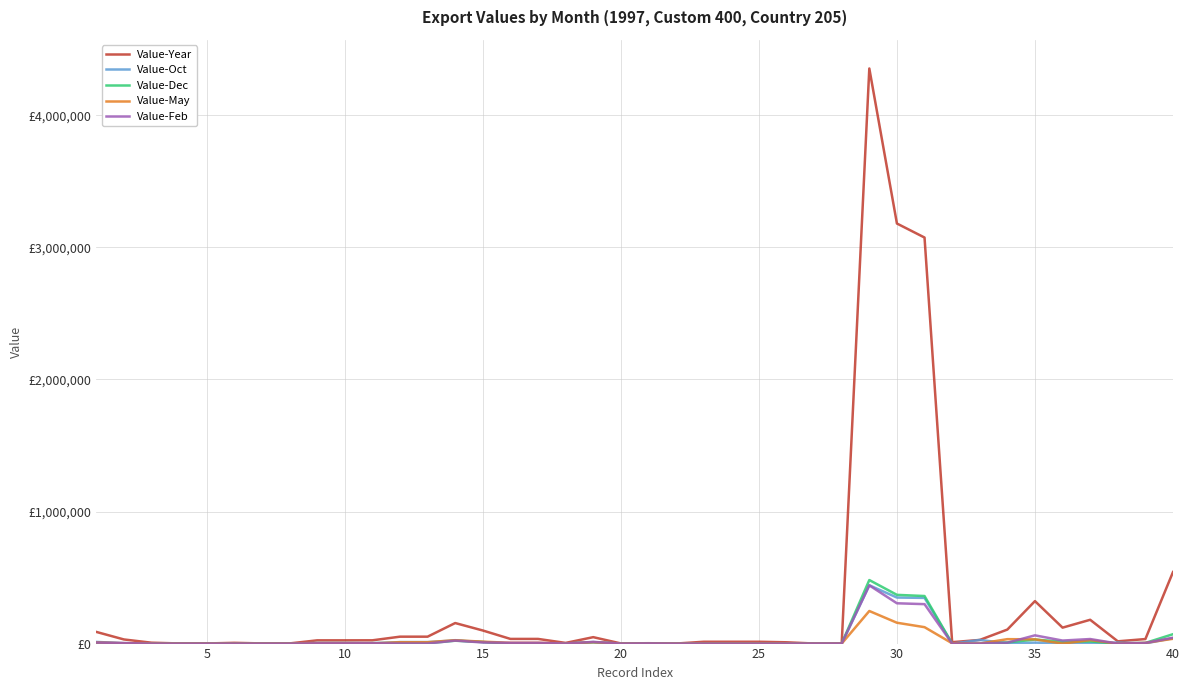

What are all the series names shown in the legend?

Value-Year, Value-Oct, Value-Dec, Value-May, Value-Feb